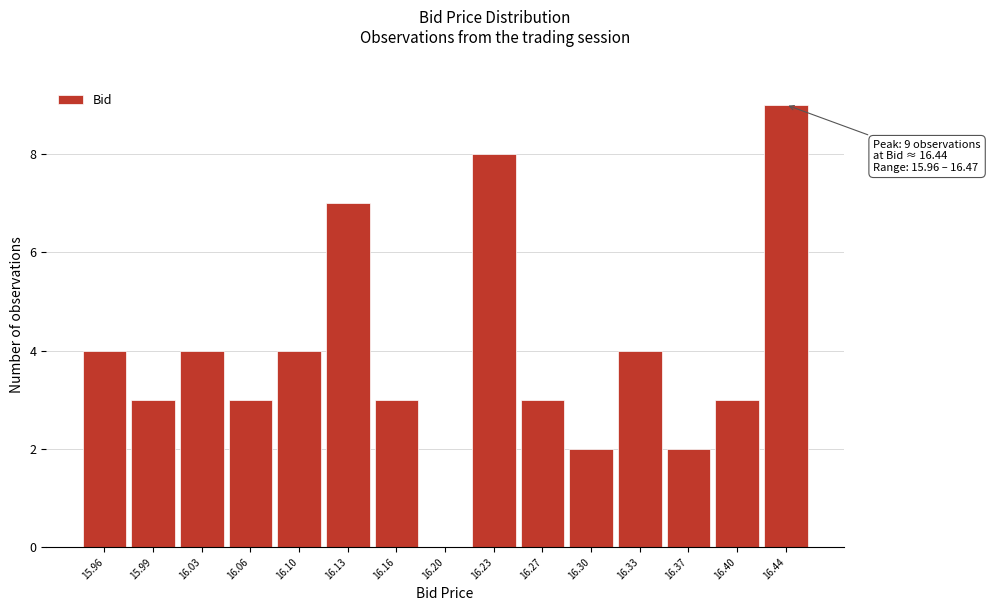

Reading left to right, what are all the values shown in this chart?

15.96=4	15.99=3	16.03=4	16.06=3	16.10=4	16.13=7	16.16=3	16.20=0	16.23=8	16.27=3	16.30=2	16.33=4	16.37=2	16.40=3	16.44=9